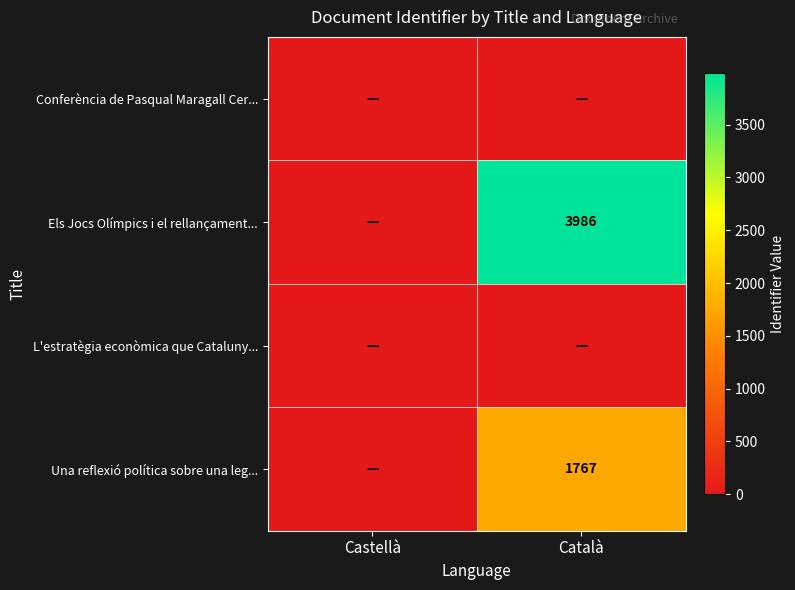

At which category is the sum across all series the highest?

Català